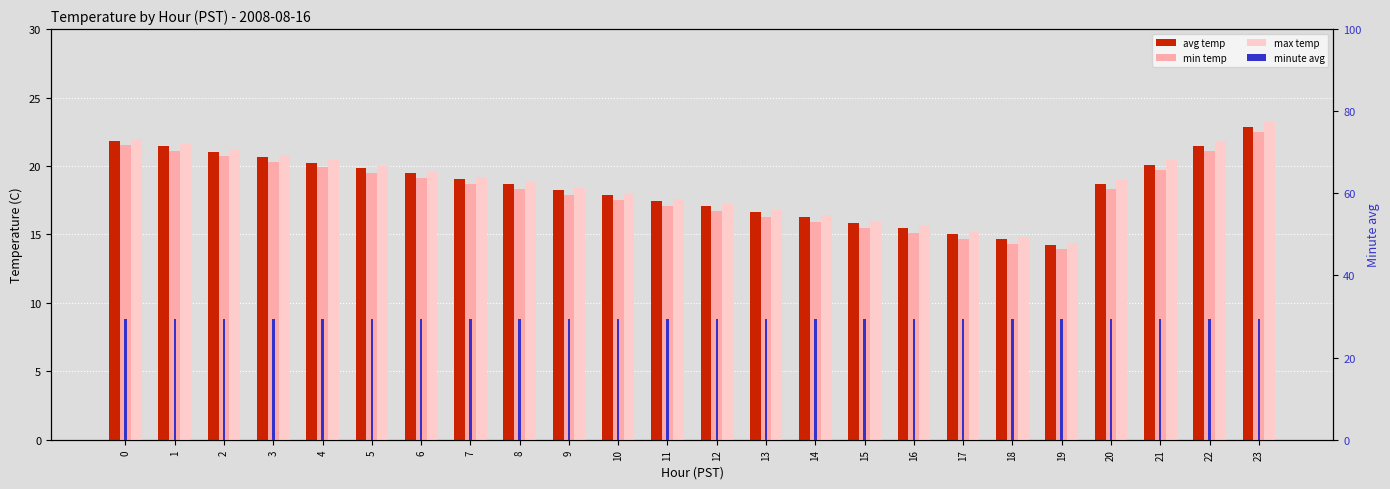

What is the difference between the highest and lowest values at 19?

15.6